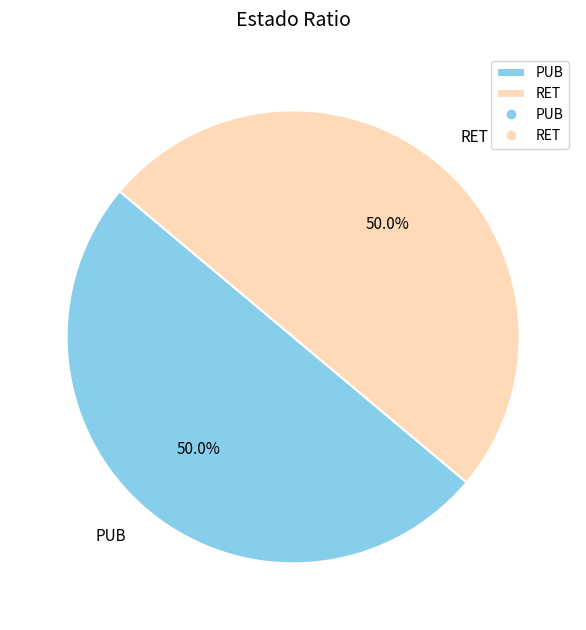

To the nearest percent, what portion does PUB represent?

50%